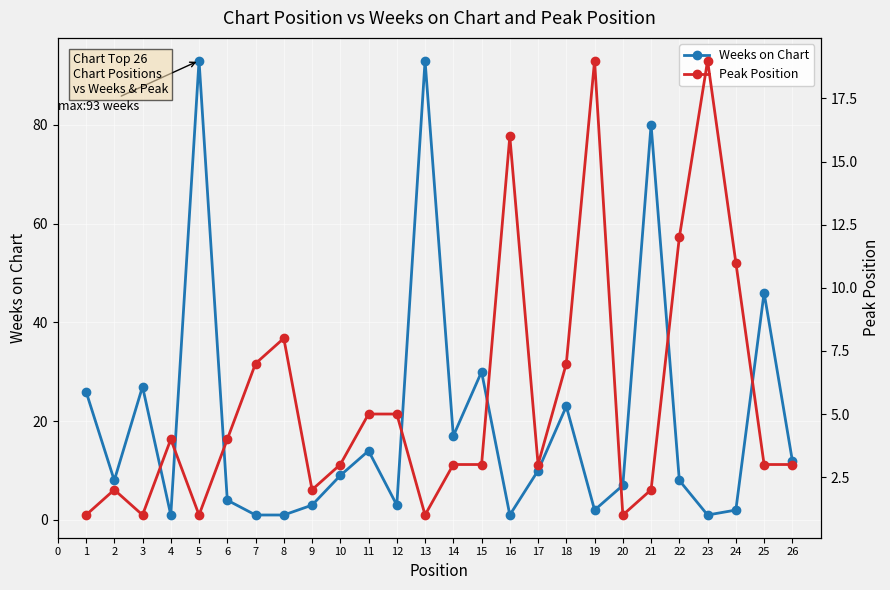

Rank the series by their average value, from lowest to highest.

Peak Position, Weeks on Chart